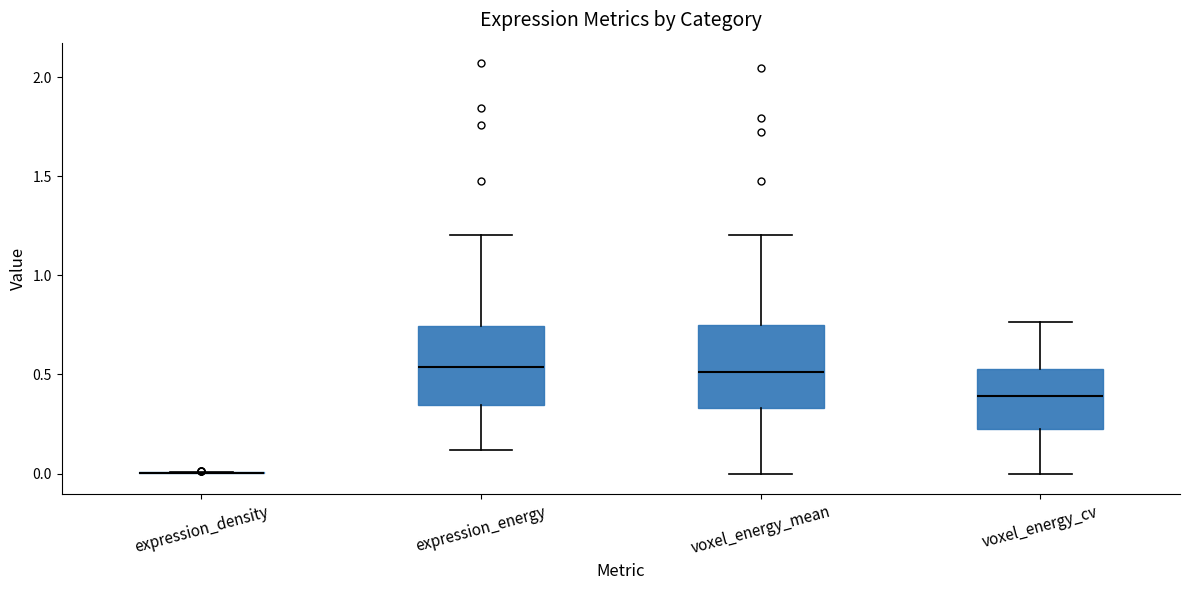

Reading left to right, read every box against the y-axis: the position of its median line, the range the box covers, and the ends of its whiskers. The values are not printed on the chart, so give them approximately, as read against the axis.

expression_density: box collapsed to a line at 0.00, whiskers 0.00 to 0.00
expression_energy: median 0.55, box 0.35 to 0.75, whiskers 0.10 to 1.20
voxel_energy_mean: median 0.50, box 0.35 to 0.75, whiskers 0.00 to 1.20
voxel_energy_cv: median 0.40, box 0.20 to 0.55, whiskers 0.00 to 0.75